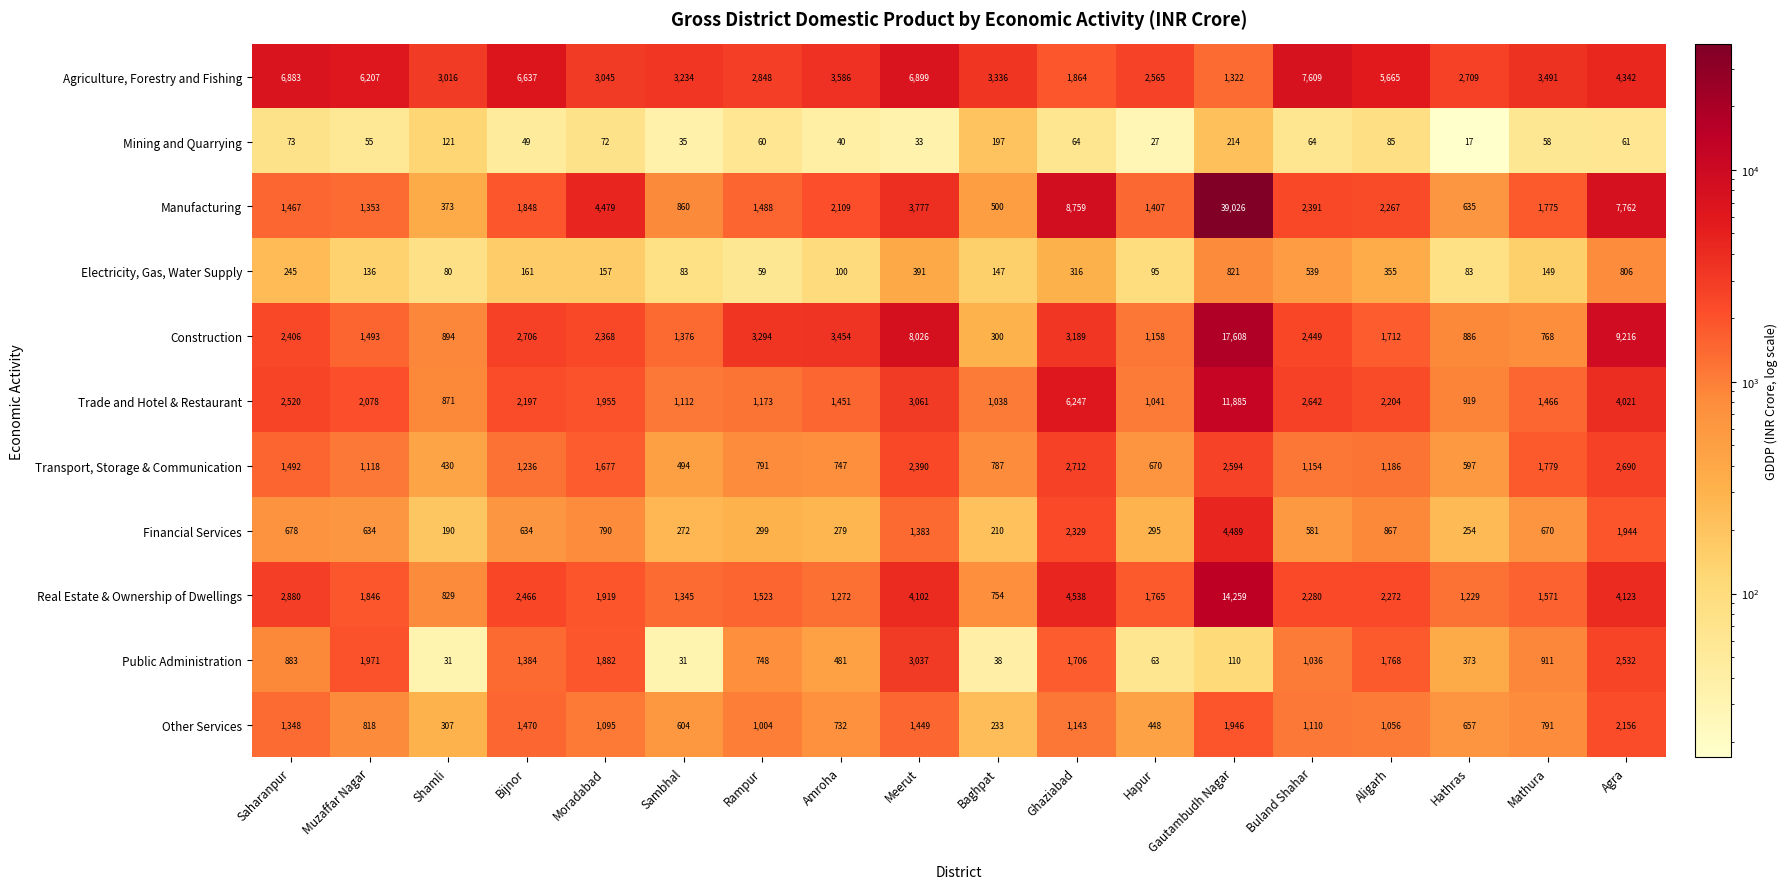

The value of Transport, Storage & Communication at Hathras is 836. True or false?

False